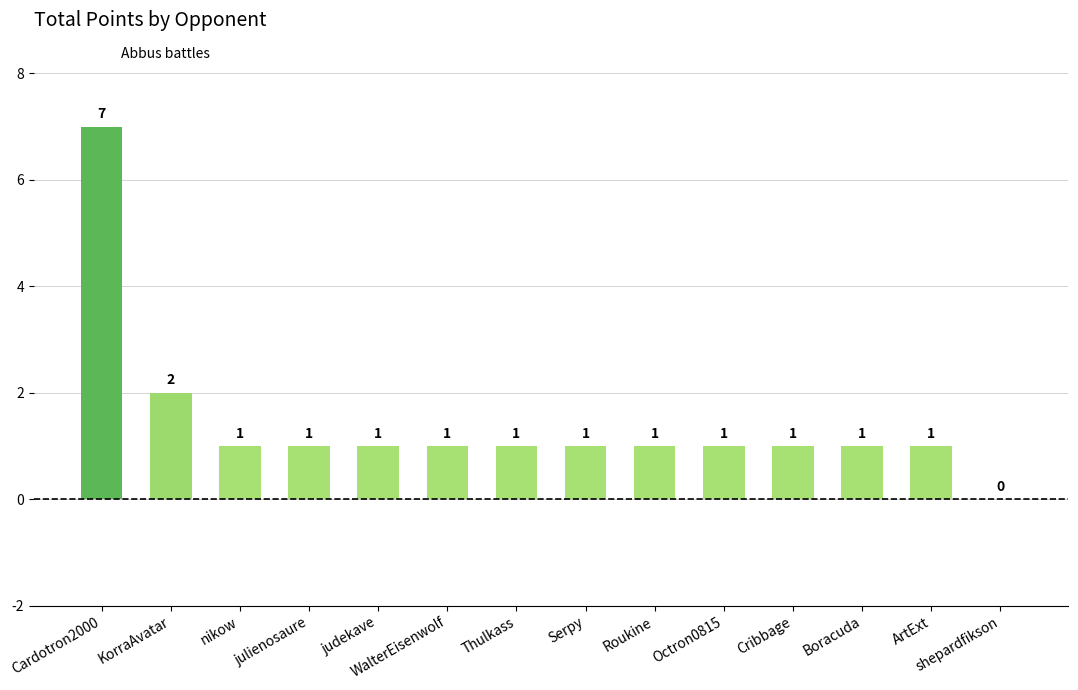

The value at nikow is 1. True or false?

True